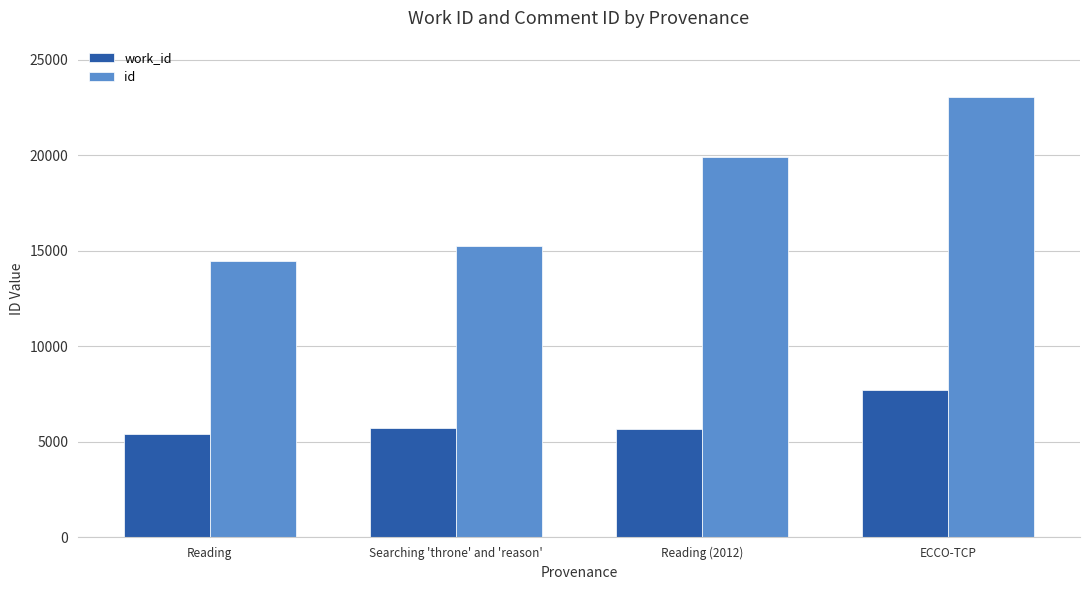

What is the greatest value displayed?

23033